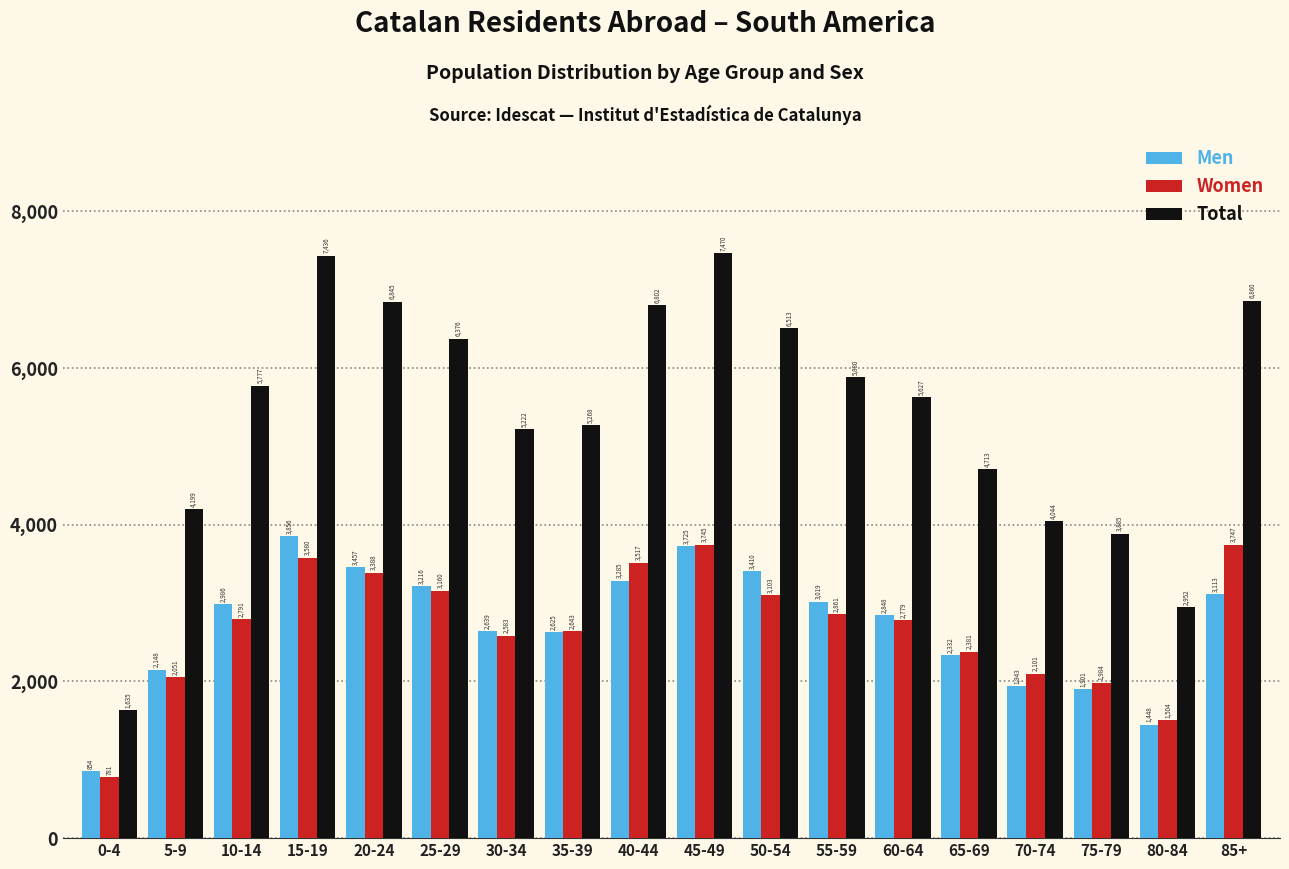

Reading right to left, what are all the values shown in this chart?

Men: 85+=3113	80-84=1448	75-79=1901	70-74=1943	65-69=2332	60-64=2848	55-59=3019	50-54=3410	45-49=3725	40-44=3285	35-39=2625	30-34=2639	25-29=3216	20-24=3457	15-19=3856	10-14=2986	5-9=2148	0-4=854
Women: 85+=3747	80-84=1504	75-79=1984	70-74=2101	65-69=2381	60-64=2779	55-59=2861	50-54=3103	45-49=3745	40-44=3517	35-39=2643	30-34=2583	25-29=3160	20-24=3388	15-19=3580	10-14=2791	5-9=2051	0-4=781
Total: 85+=6860	80-84=2952	75-79=3885	70-74=4044	65-69=4713	60-64=5627	55-59=5880	50-54=6513	45-49=7470	40-44=6802	35-39=5268	30-34=5222	25-29=6376	20-24=6845	15-19=7436	10-14=5777	5-9=4199	0-4=1635